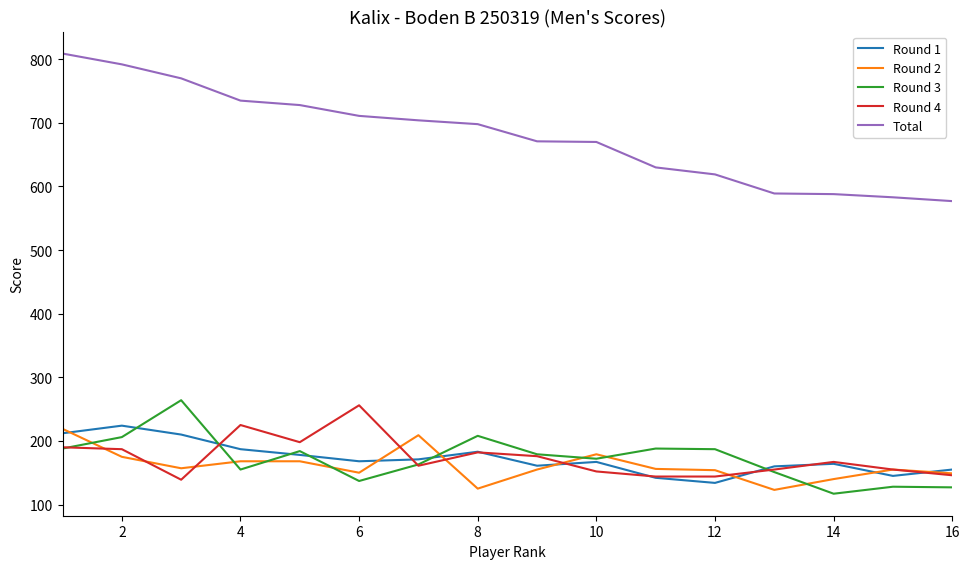

What is the difference between the second highest and second lowest values in the Round 1 series?

70